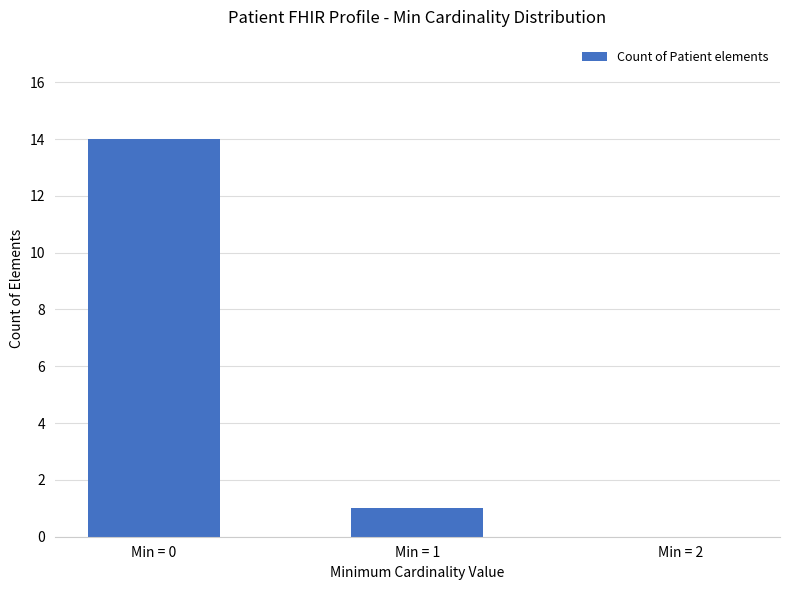

Which category has the highest value across all series?

Min = 0